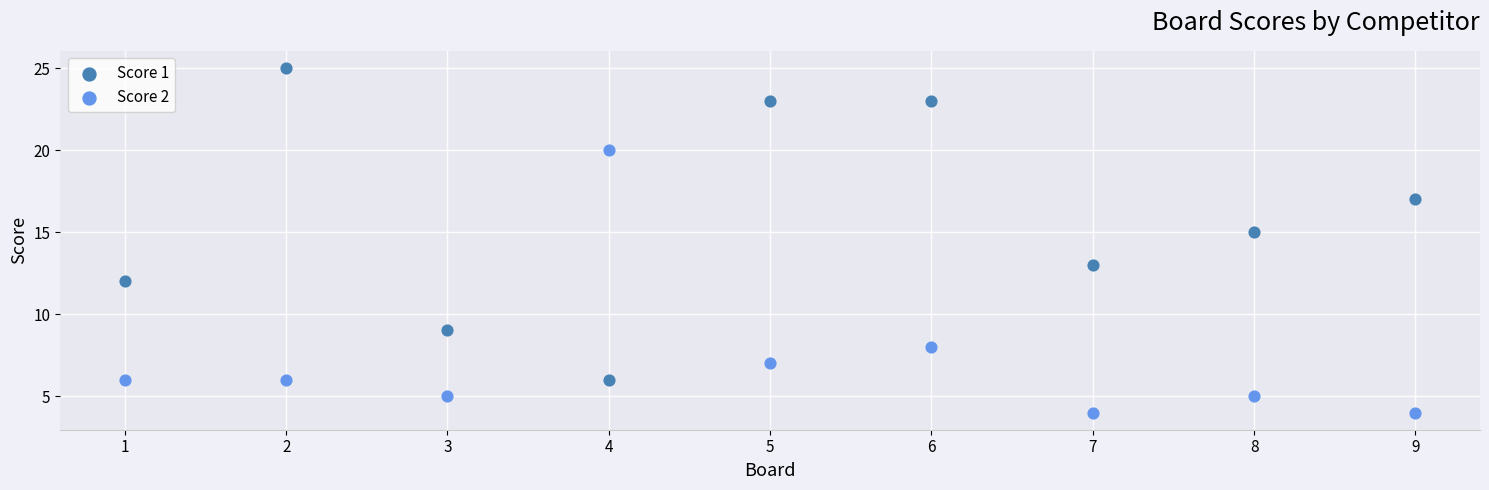

What are all the series names shown in the legend?

Score 1, Score 2